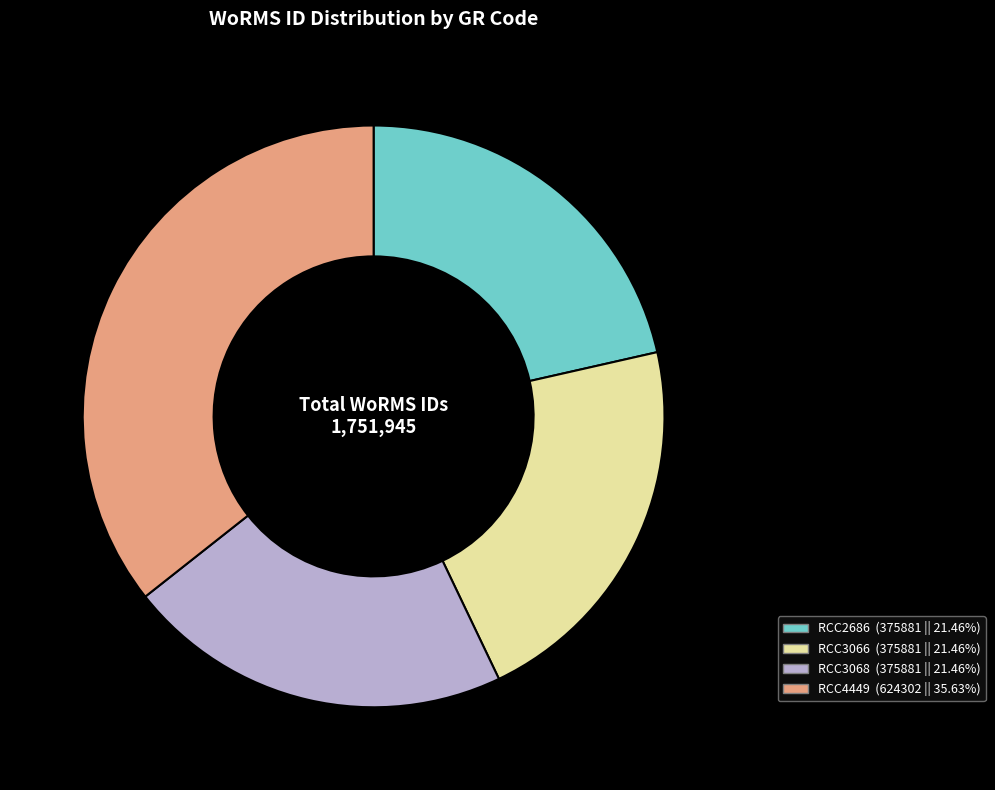

What is the ratio of the value at RCC3066 to the value at RCC4449?

0.6